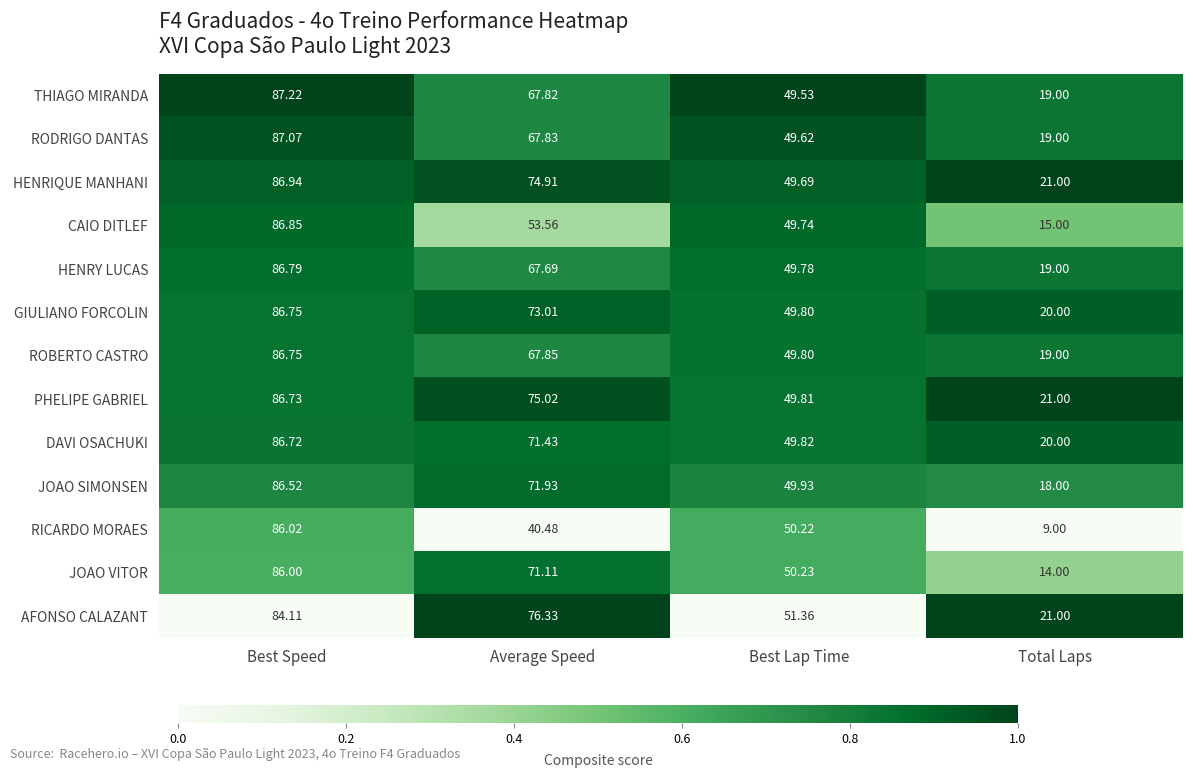

Which series has the largest range (max minus min)?

RICARDO MORAES